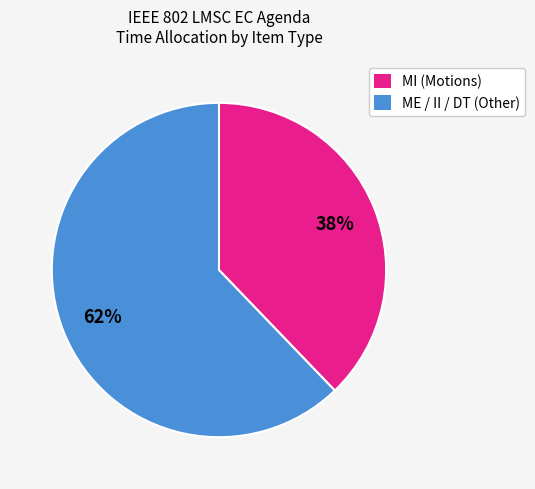

Count the number of slices in the pie.

2